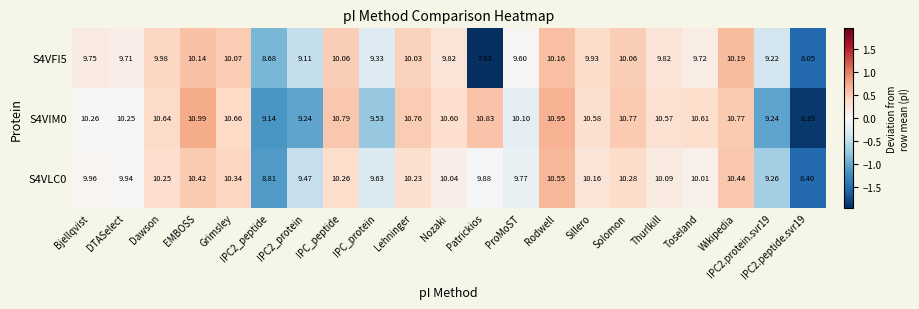

Which label corresponds to the smallest value in the chart?

Patrickios